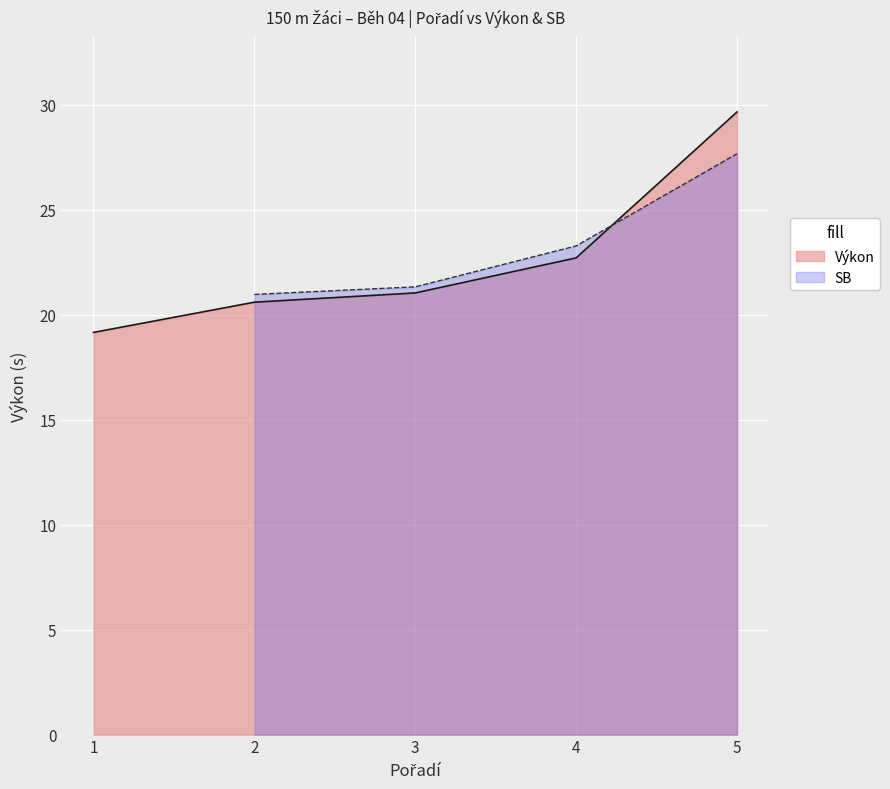

What is the minimum value shown in the chart?

19.1